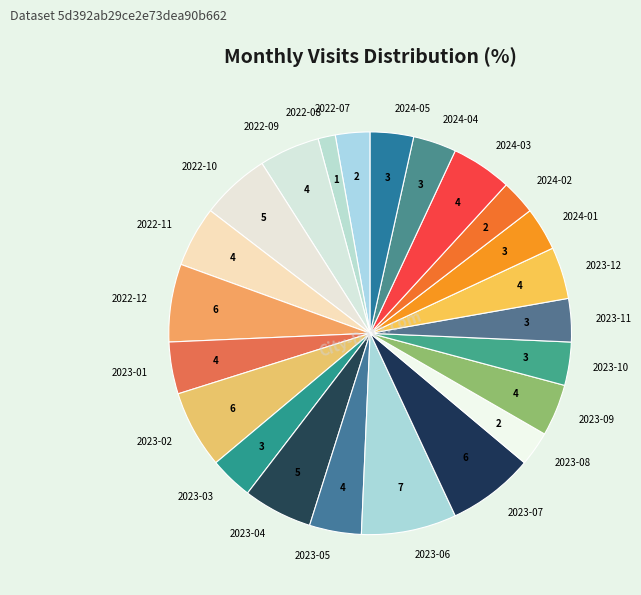

What is the largest slice in the pie chart?

2023-06